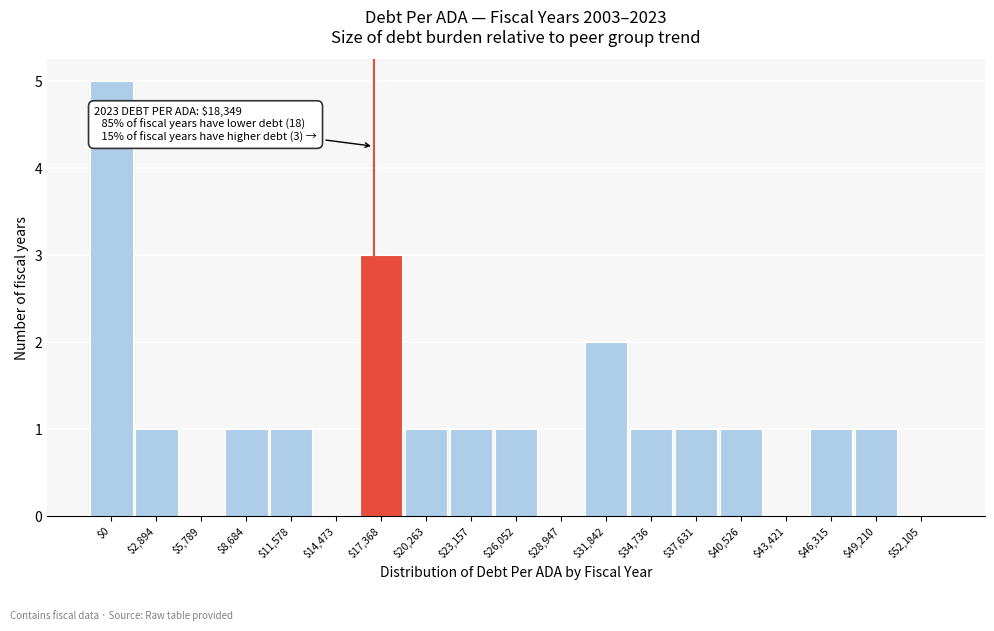

What is the greatest value displayed?

5